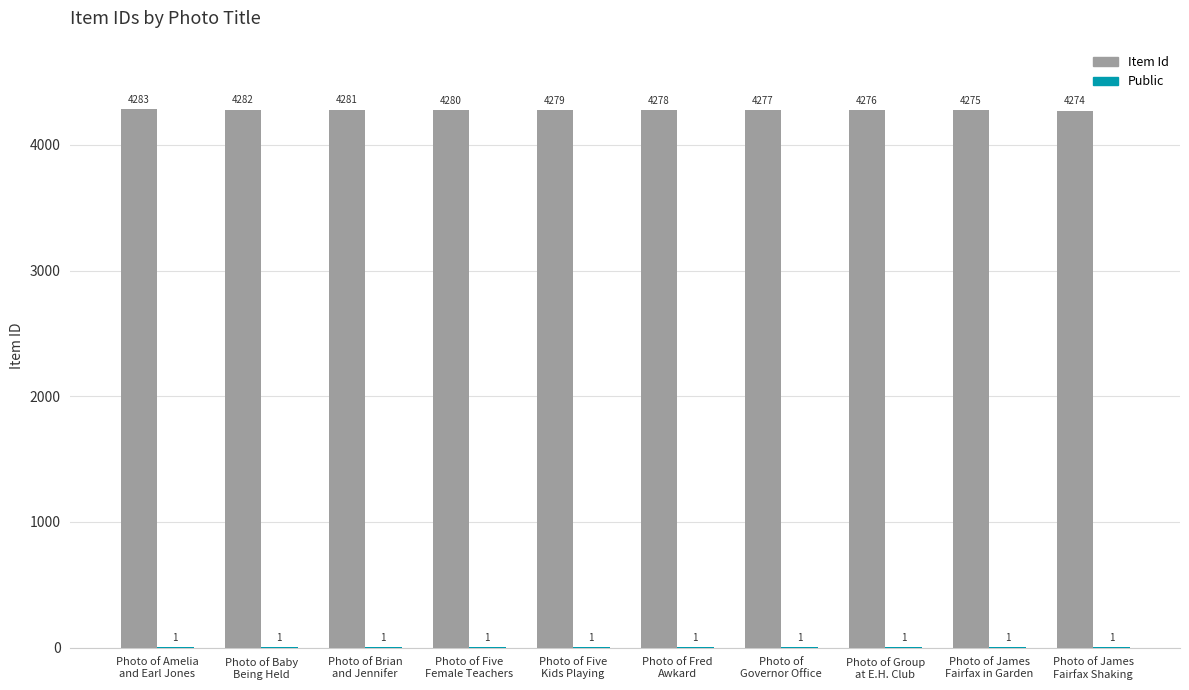

What is the maximum value shown in the chart?

4283